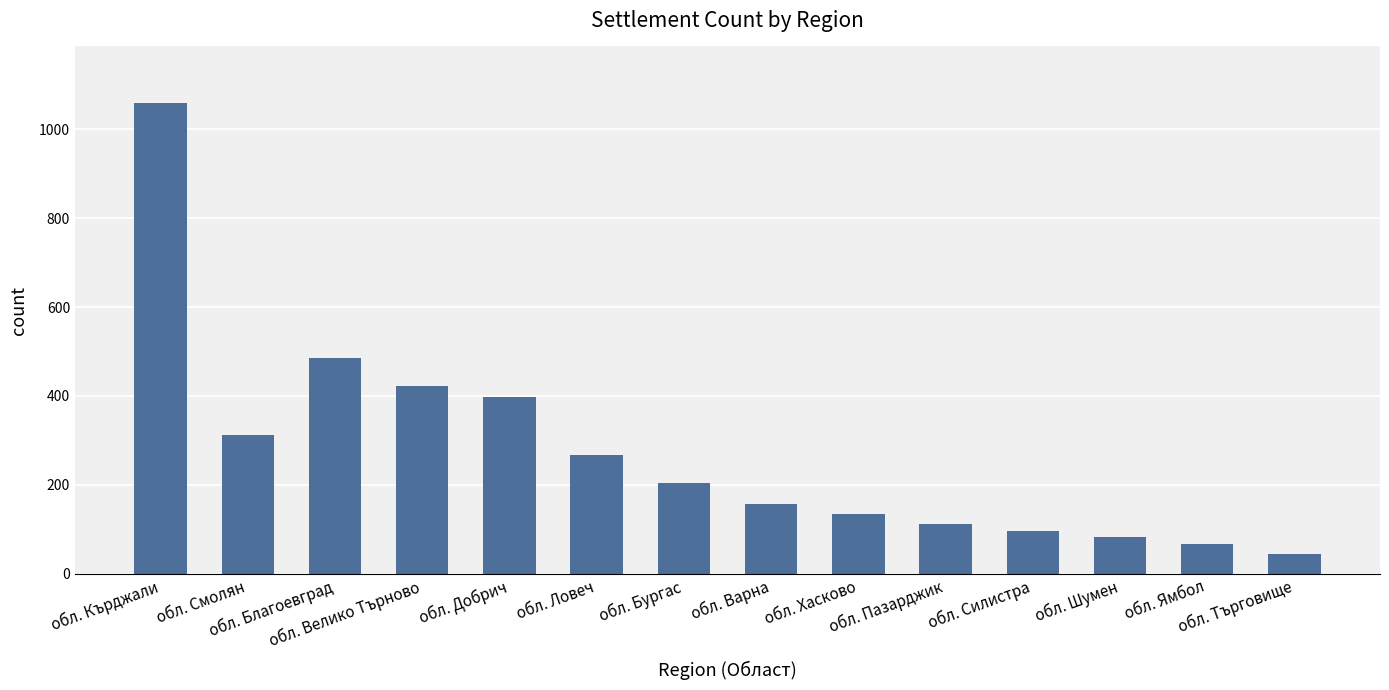

What is the smallest value displayed?

45